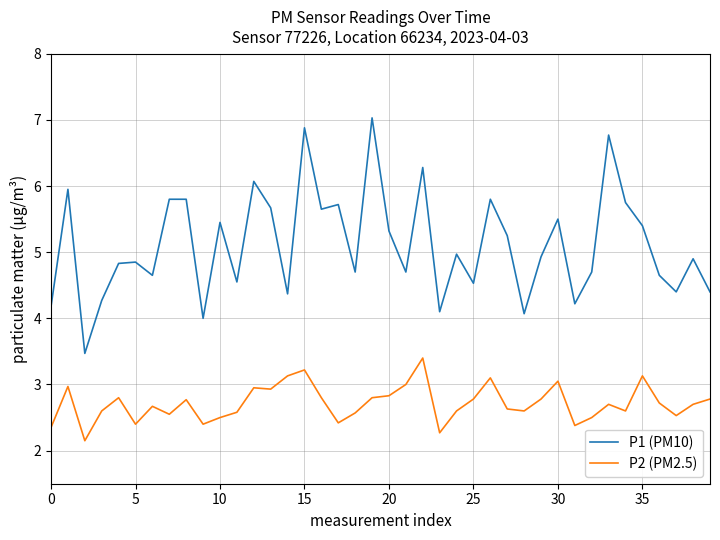

What is the sum of all P2 (PM2.5) values?

108.6